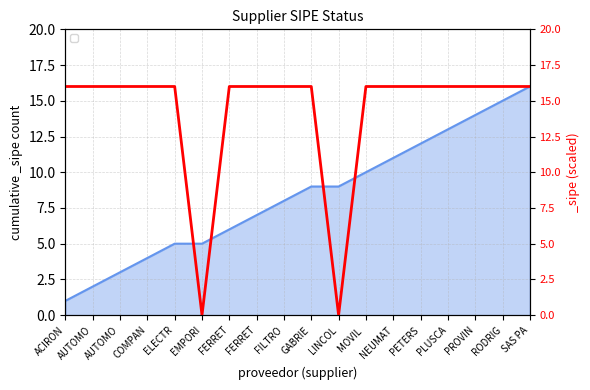

What is the difference between the values at LINCOL and SAS PA?

16